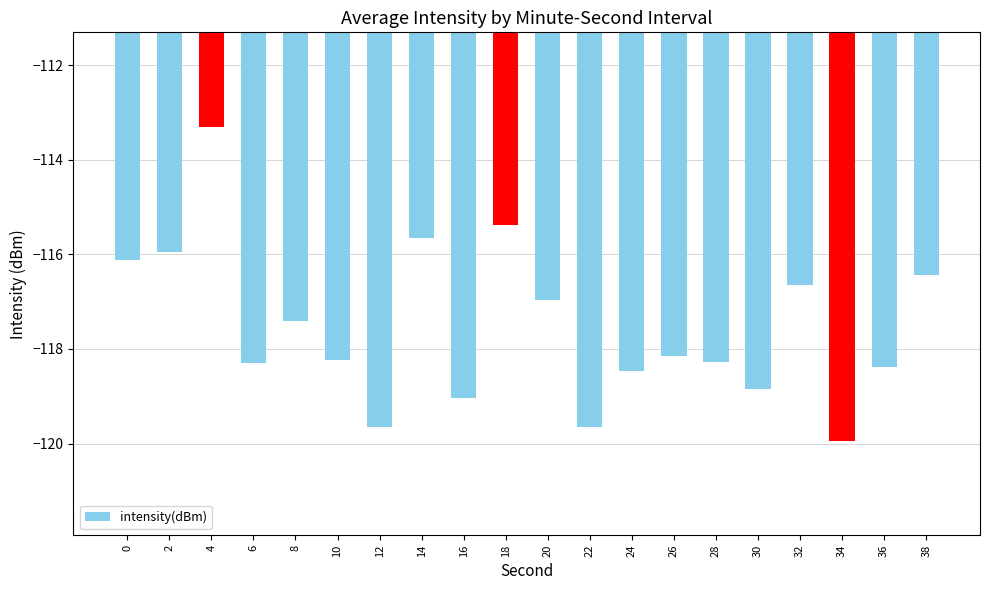

What is the change in value from 6 to 30?

-0.6